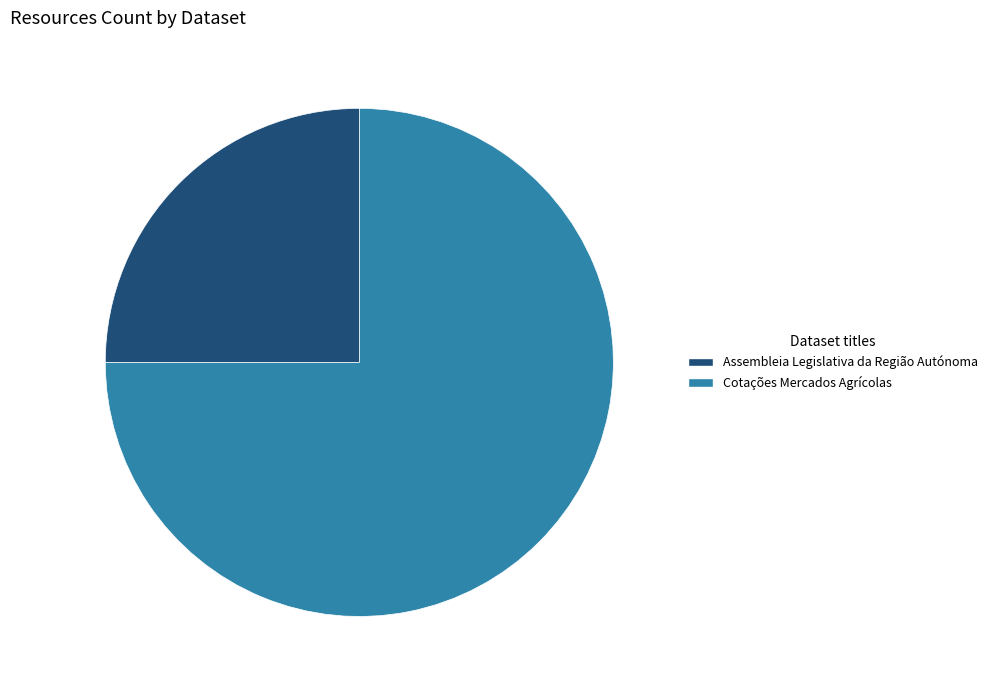

How many slices are in this pie chart?

2